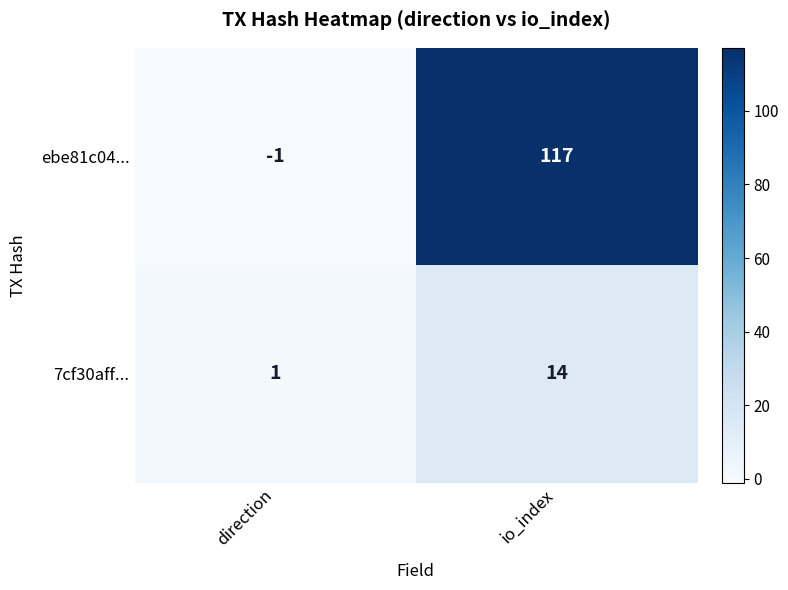

What value does the ebe81c04... series have at io_index?

117